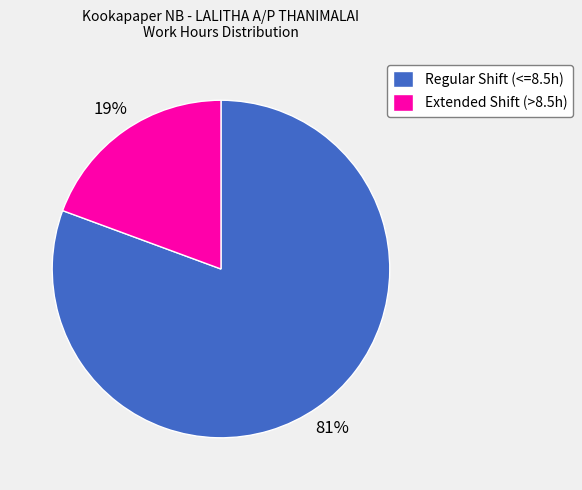

Which slice is the largest?

Regular Shift (<=8.5h)